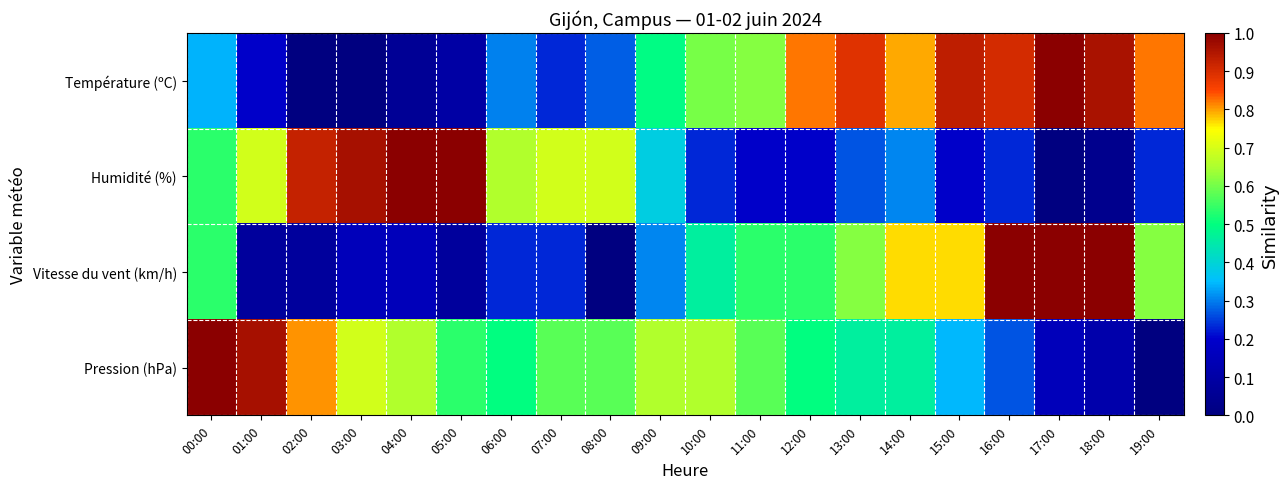

Which series has the largest range (max minus min)?

Température (ºC)